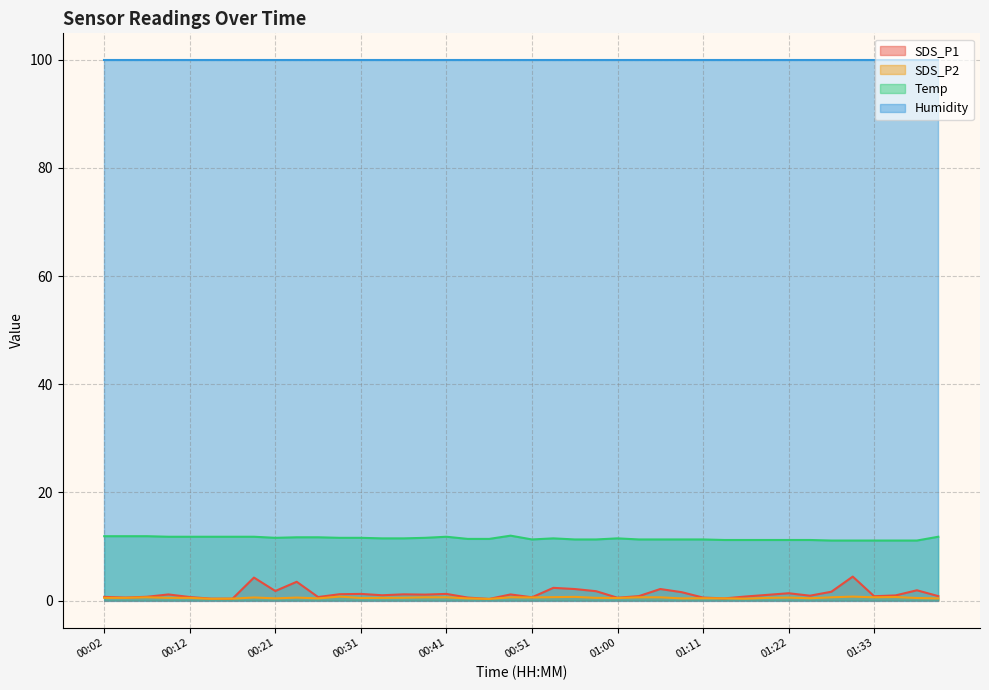

What is the label of the 15th point from the left?

00:36